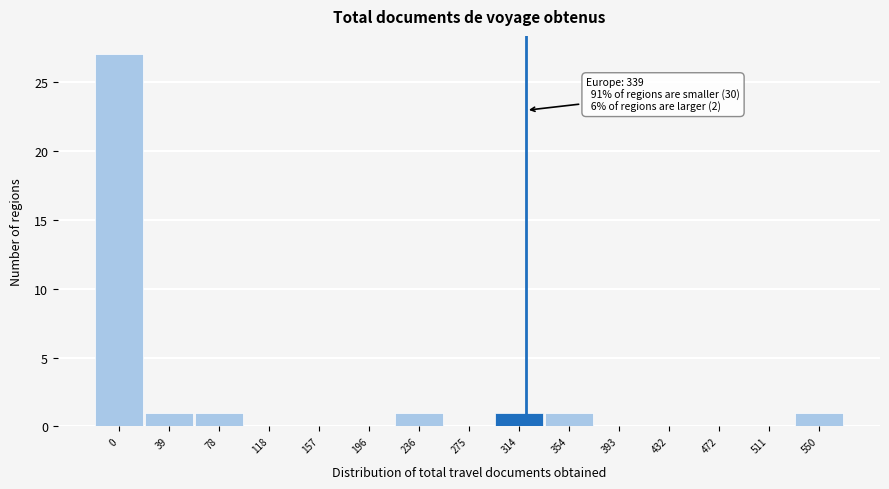

Reading left to right, transcribe all the data shown in this chart.

0=27	39=1	78=1	118=0	157=0	196=0	236=1	275=0	314=1	354=1	393=0	432=0	472=0	511=0	550=1